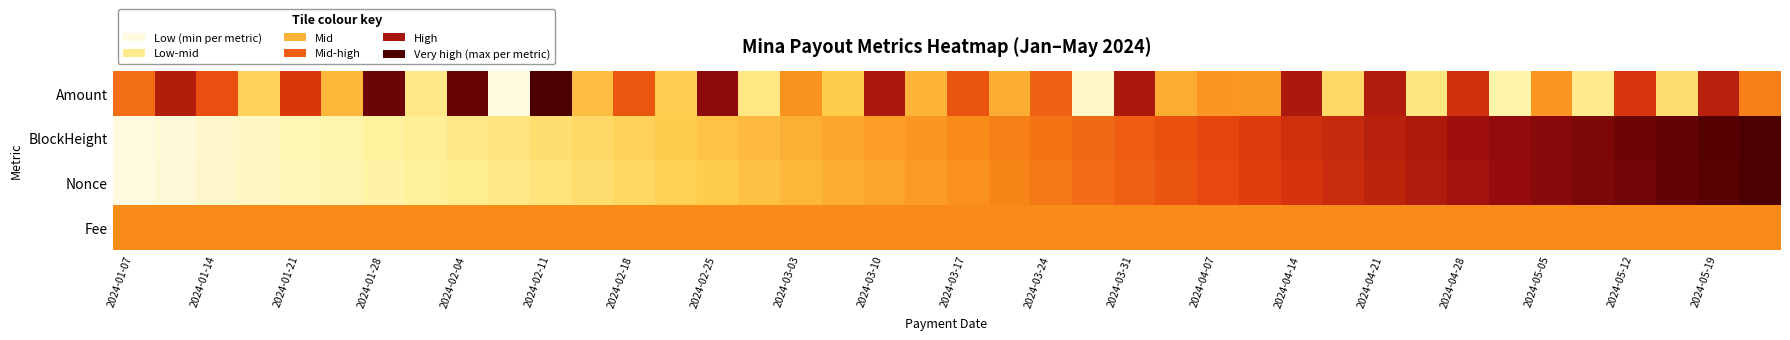

Rank the series by their average value, from highest to lowest.

Amount, Fee, BlockHeight, Nonce